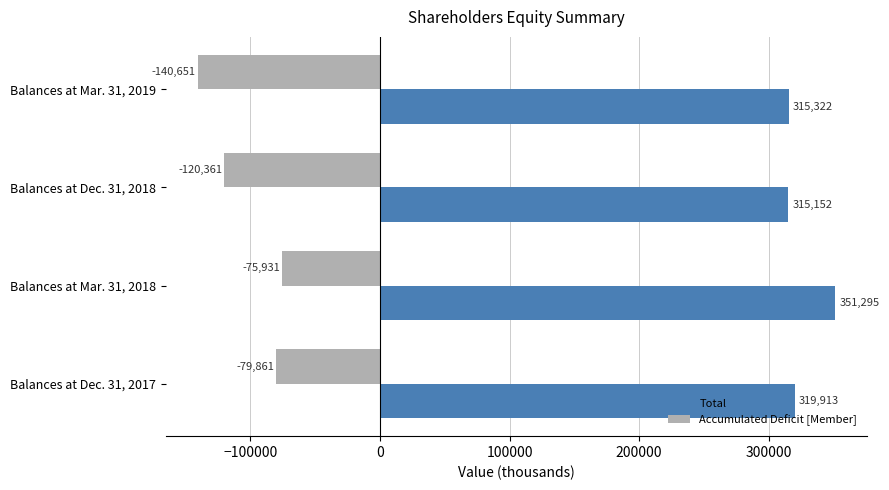

Which series has the widest spread of values?

Accumulated Deficit [Member]